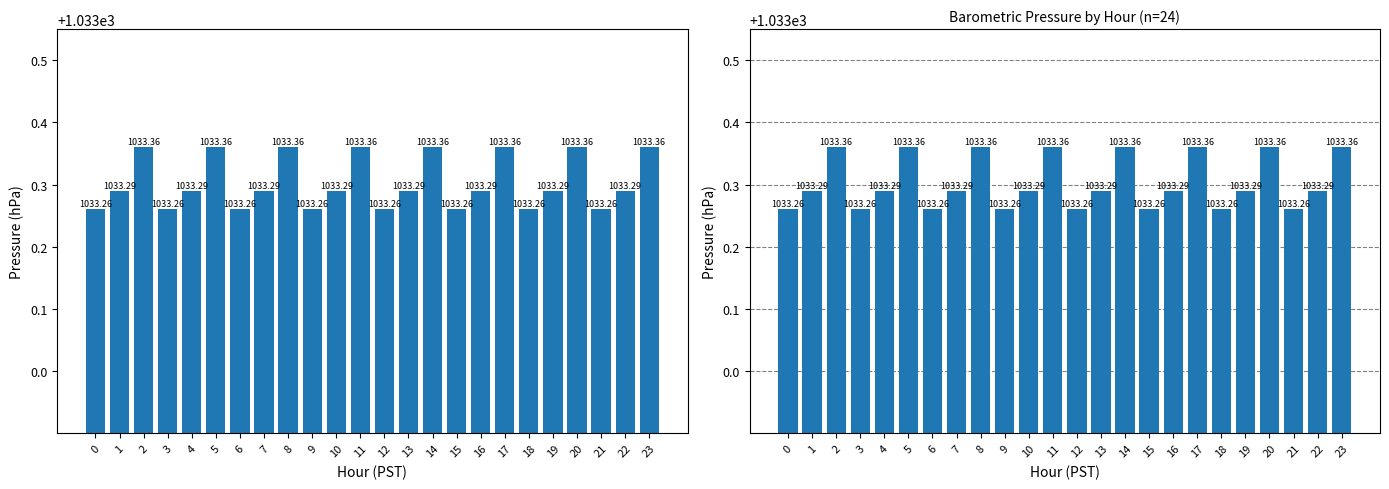

What is the difference between the second highest and minimum values?

0.1